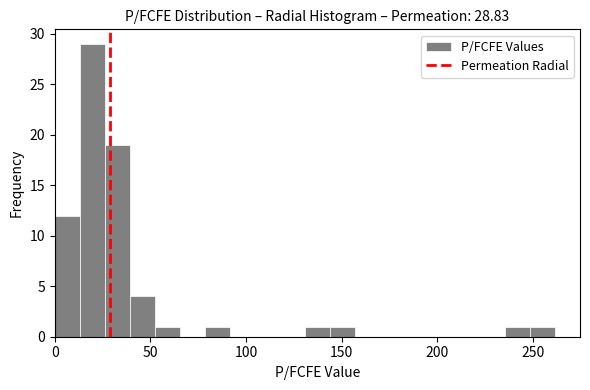

Around what value on the x-axis is the tallest bar? Give the approximate position of its centre, as read against the axis.

20